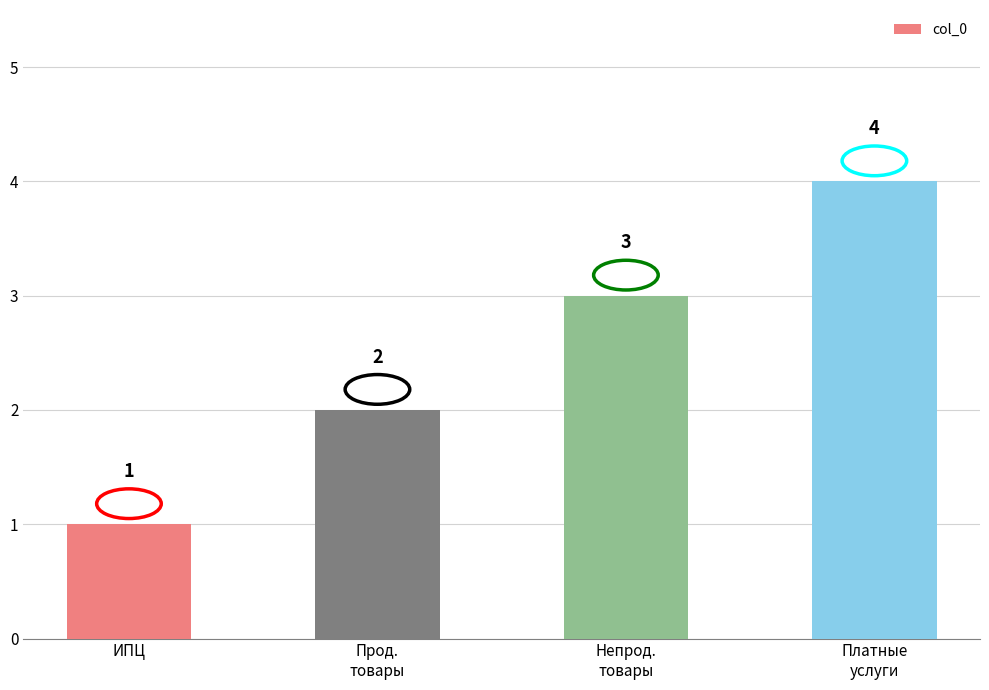

What is the maximum value shown in the chart?

4